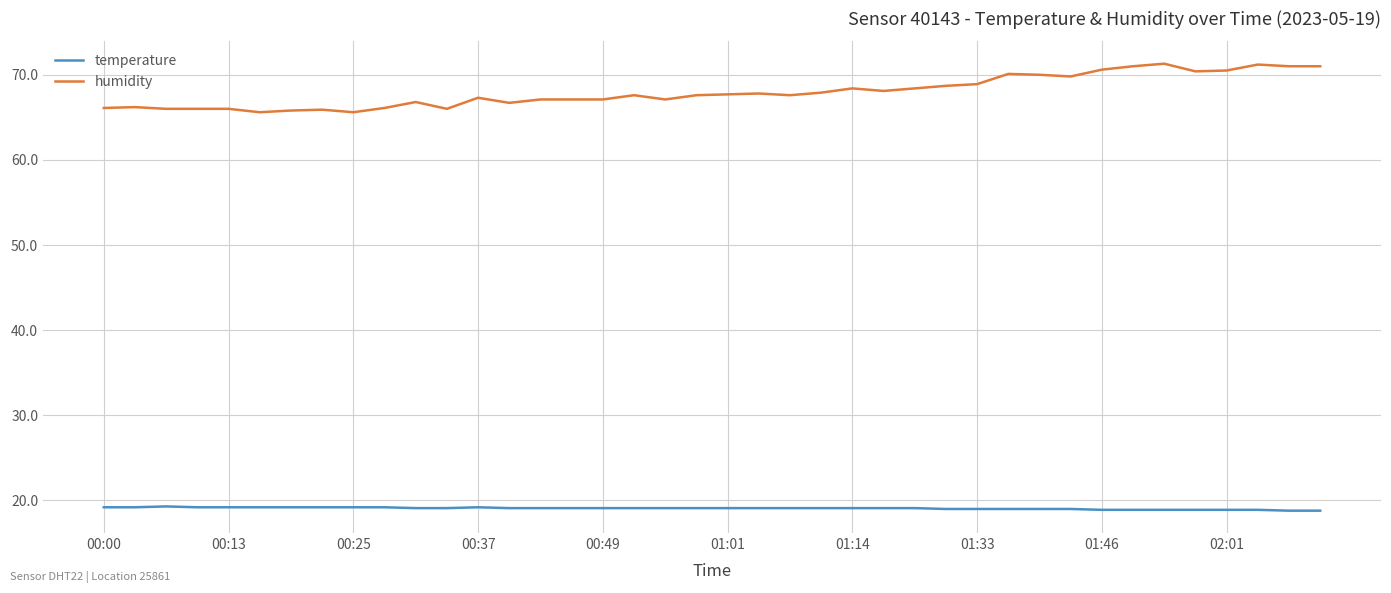

What is the difference between the maximum and minimum values in the temperature series?

0.5